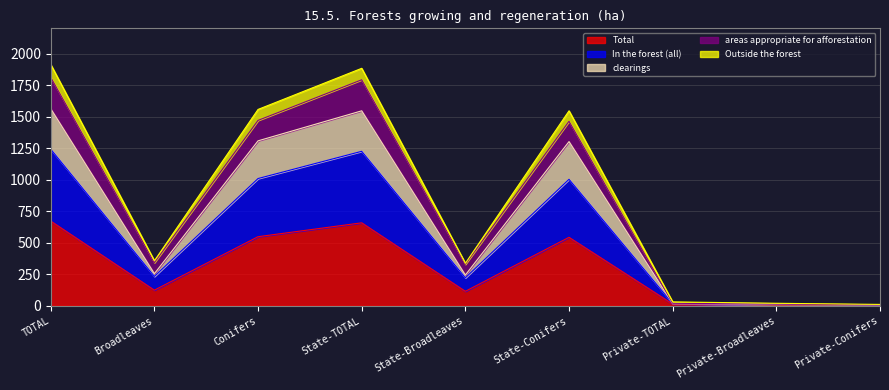

Does the chart have visible grid lines?

Yes